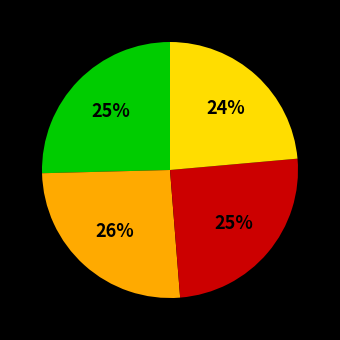

Is there any slice that represents more than half of the pie?

No